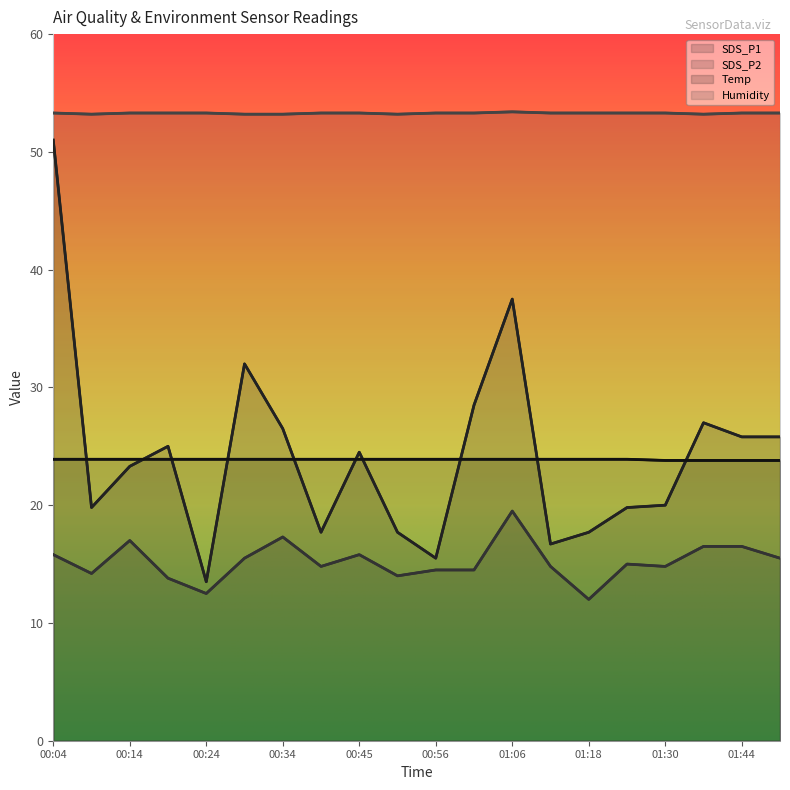

Count the number of categories in the chart.

20